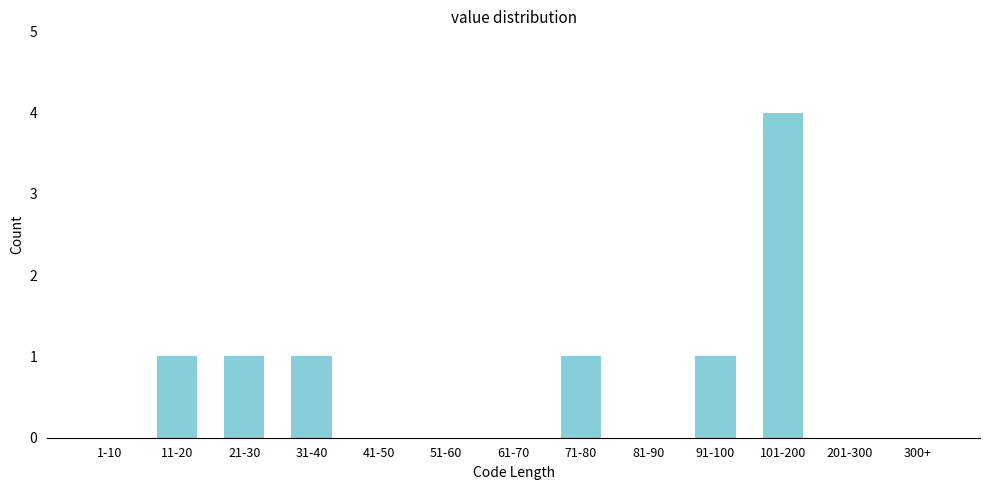

Reading left to right, what are all the values shown in this chart?

1-10=0	11-20=1	21-30=1	31-40=1	41-50=0	51-60=0	61-70=0	71-80=1	81-90=0	91-100=1	101-200=4	201-300=0	300+=0